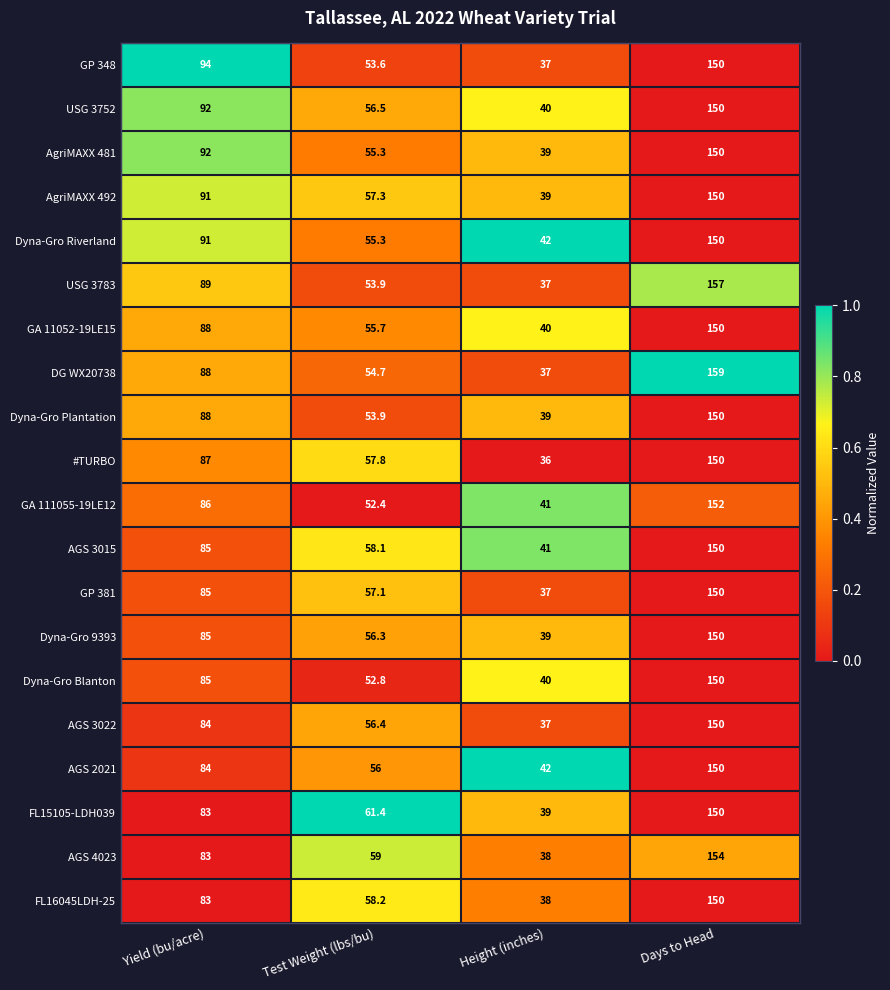

List the labels in order of Dyna-Gro Blanton value, largest first.

Days to Head, Yield (bu/acre), Test Weight (lbs/bu), Height (inches)